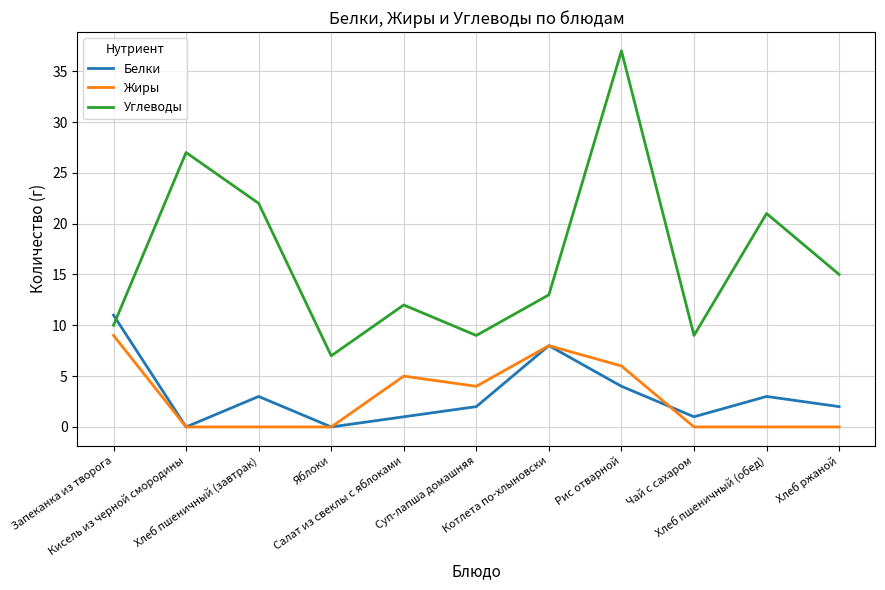

The Жиры series shows 3 at Рис отварной. True or false?

False